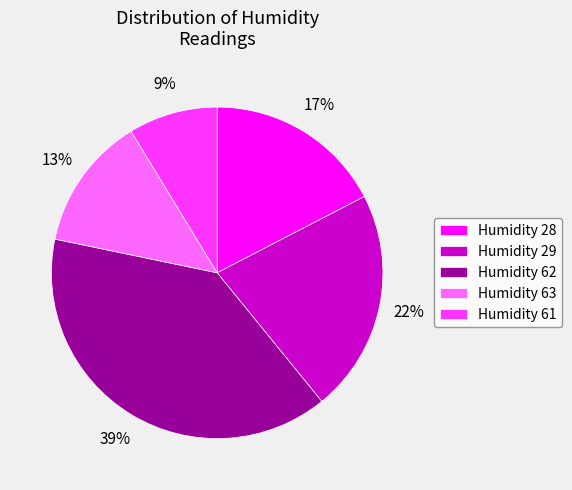

The Humidity 29 slice represents 29% of the pie. True or false?

False